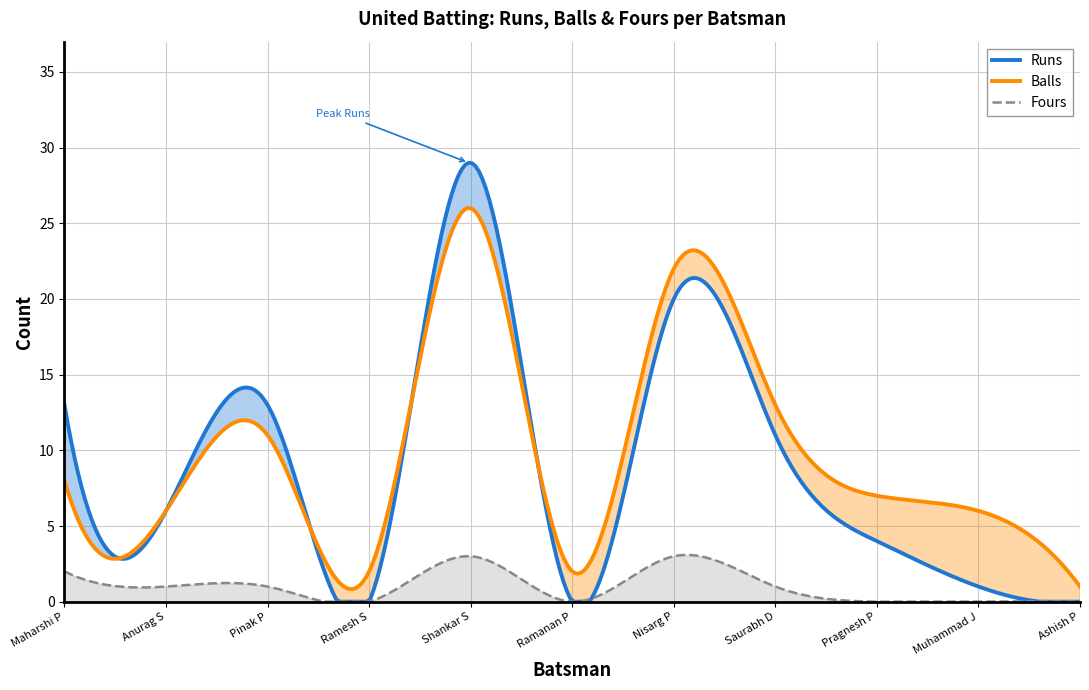

What is the average value of the Balls series?

9.8